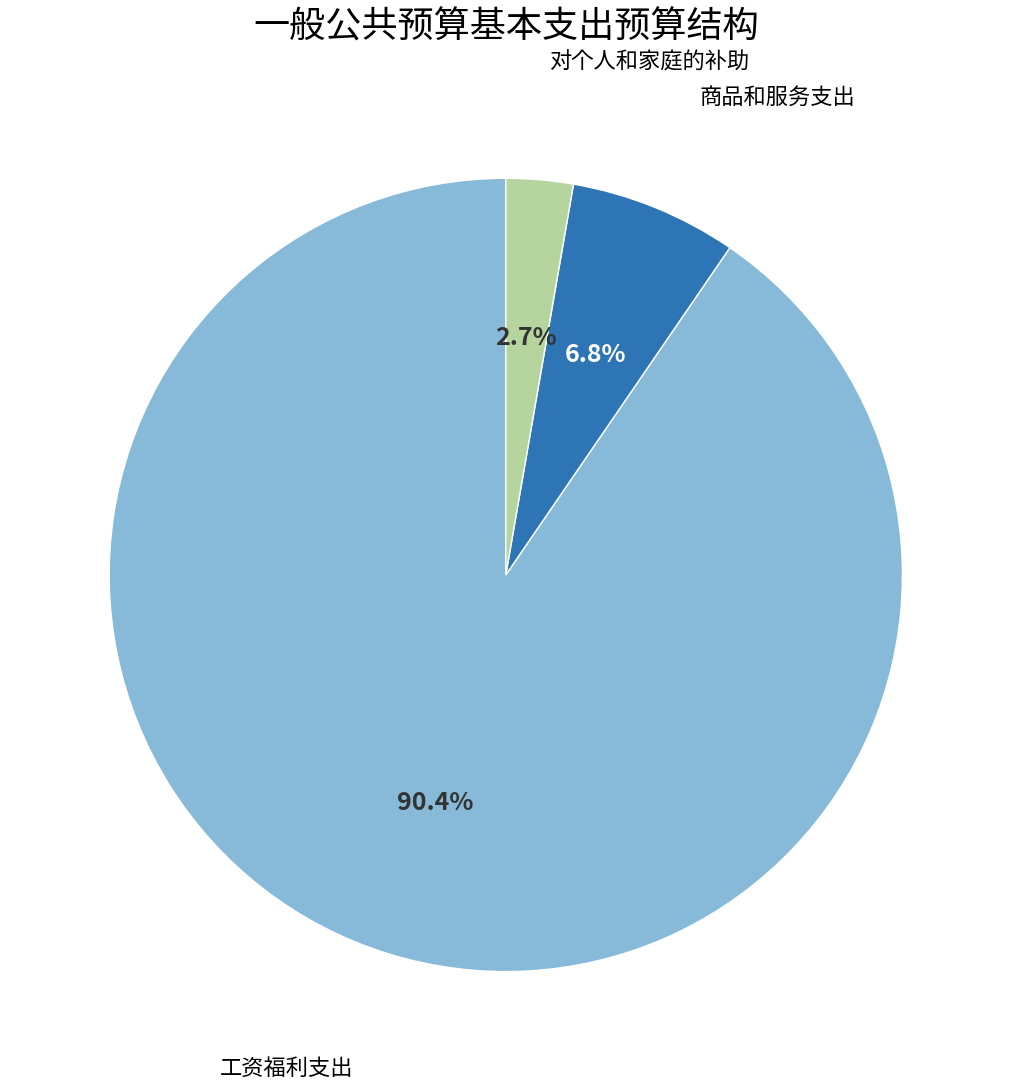

Does any single category account for the majority?

Yes